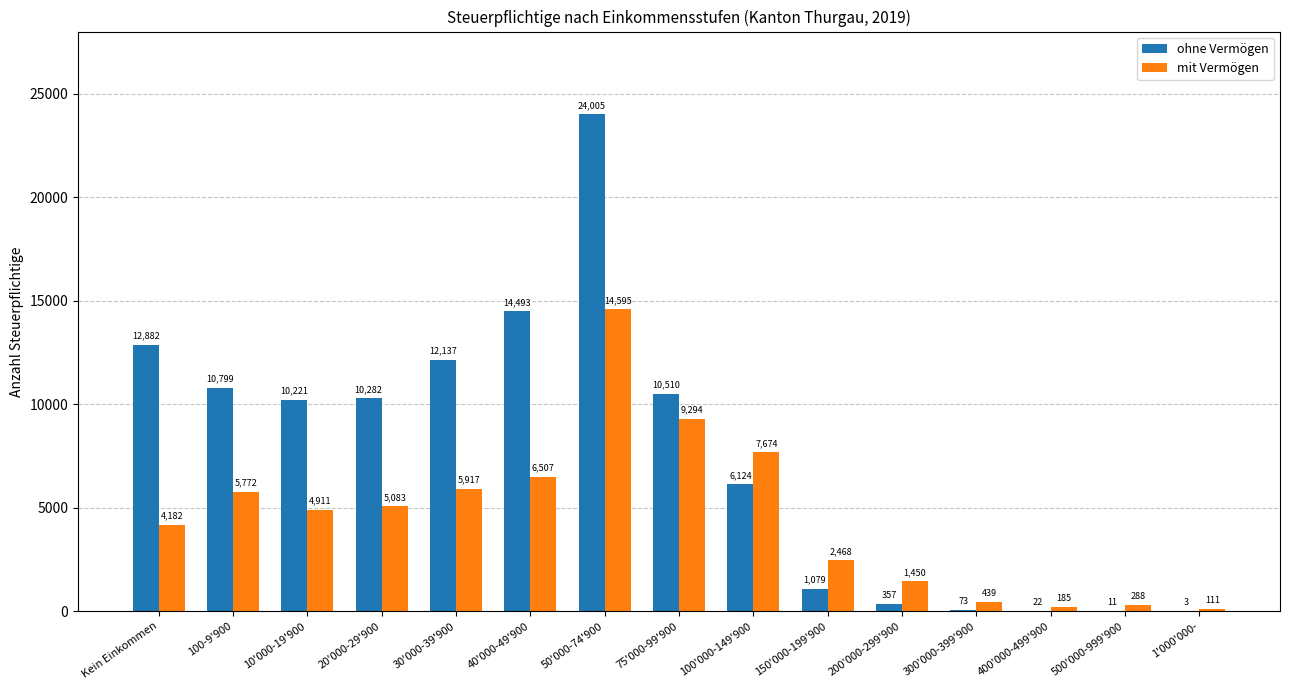

Which series changed the most between 75'000-99'900 and 150'000-199'900?

ohne Vermögen